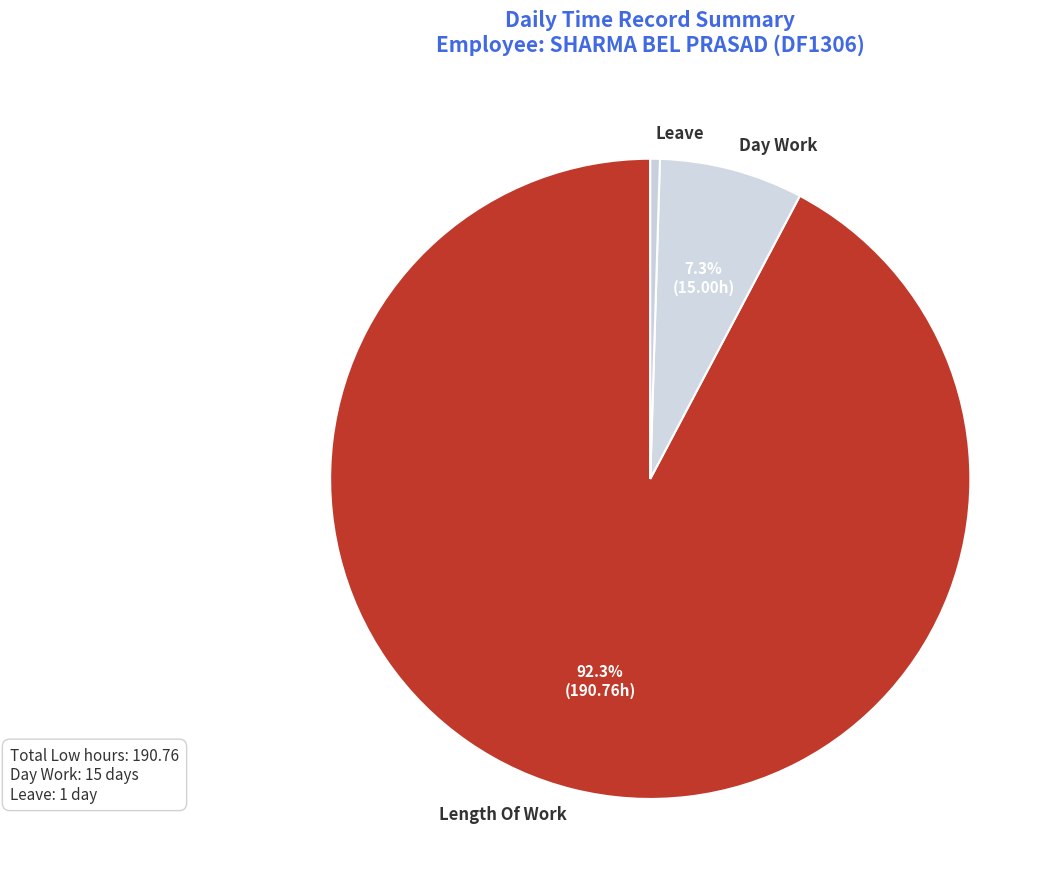

Which category has the biggest portion of the pie?

Length Of Work